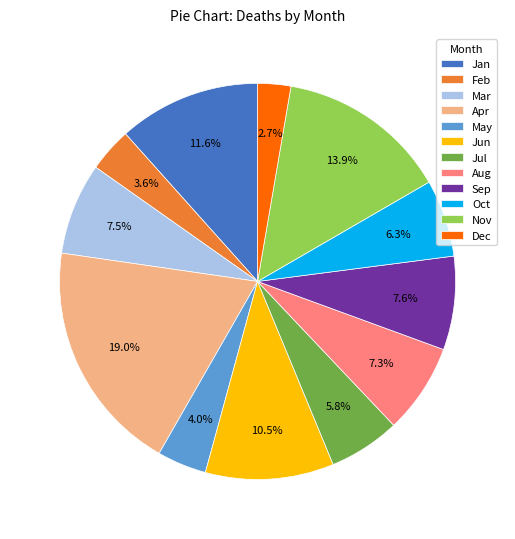

Does any single category account for the majority?

No